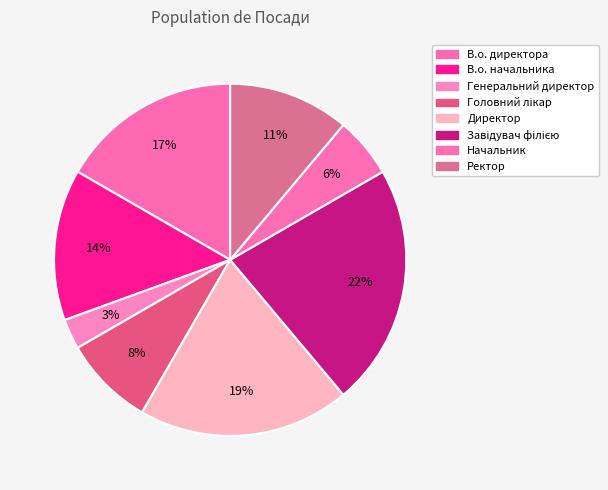

Between Начальник and Головний лікар, which is larger?

Головний лікар